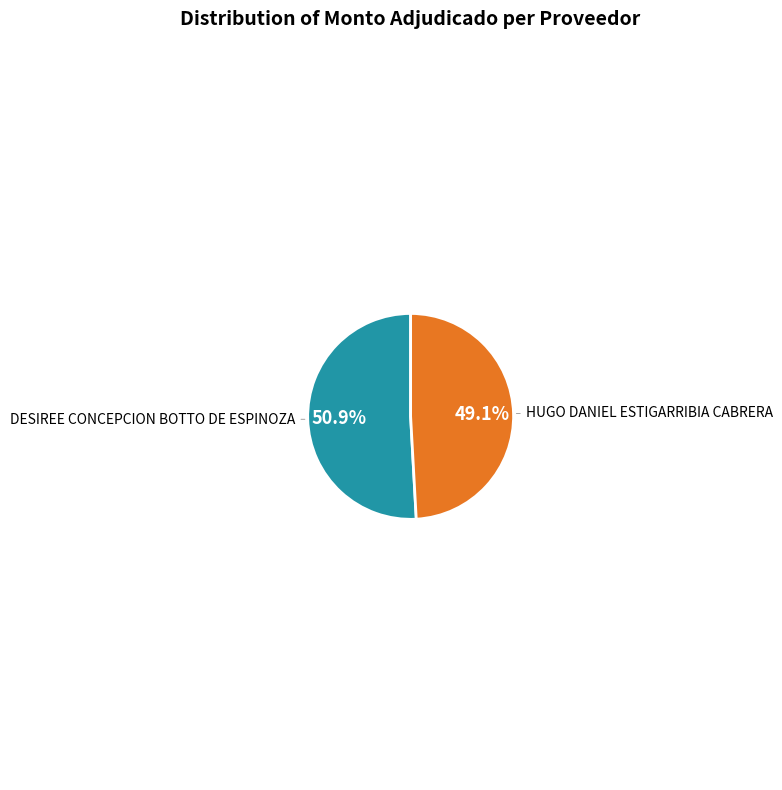

Is there any slice that represents more than half of the pie?

Yes